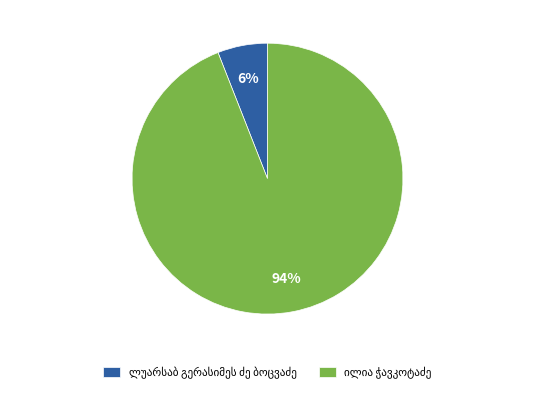

Does any single category account for the majority?

Yes